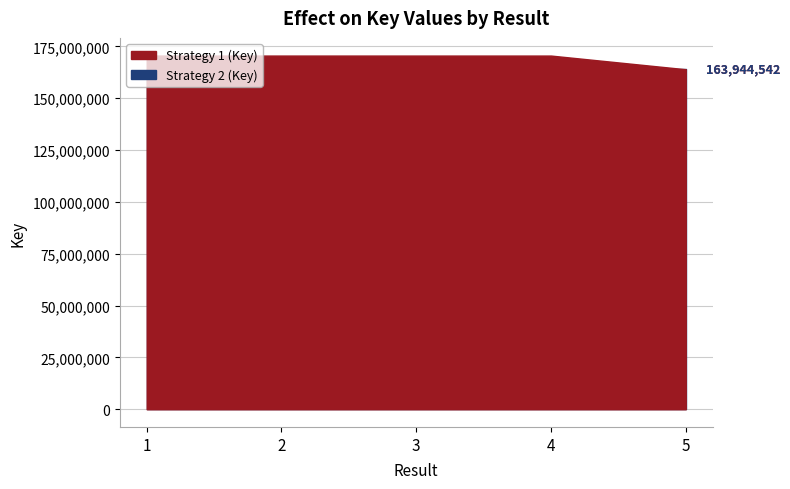

True or false: Strategy 1 (Key) has a value of 293525393 at 4.

False